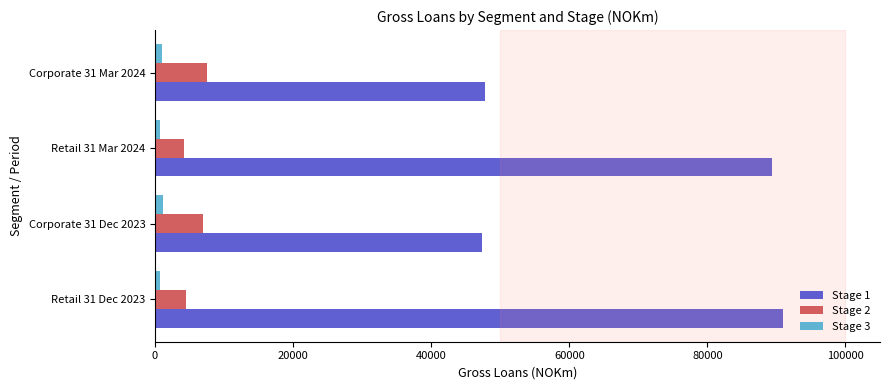

Which series has the largest total across all categories?

Stage 1